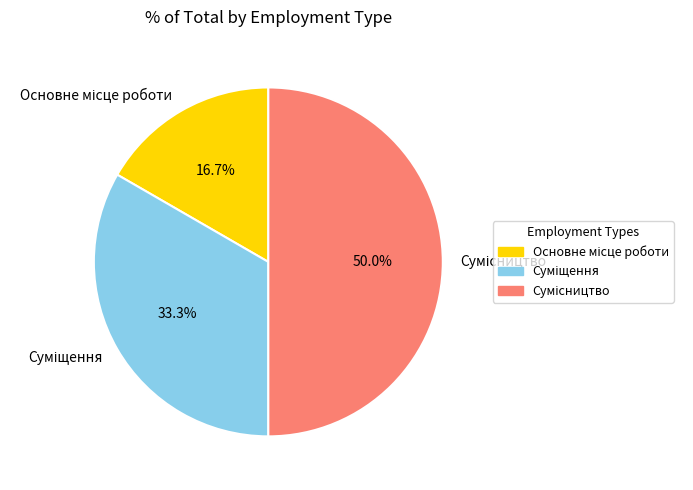

How many segments does this pie chart have?

3